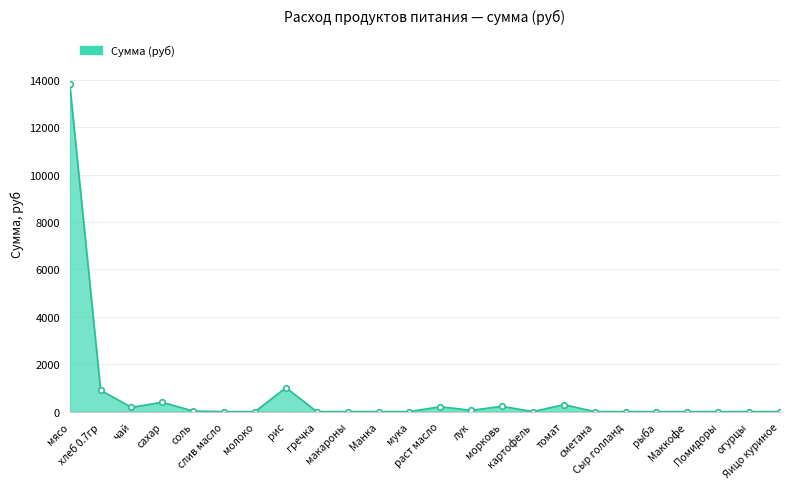

How many lines are shown in the chart?

1